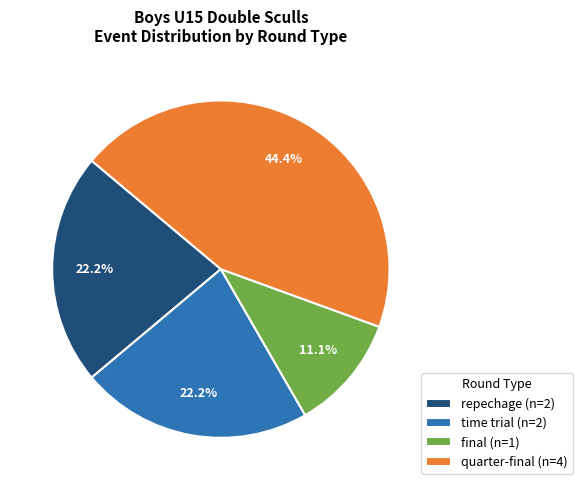

Combined, what portion of the pie is time trial (n=2) and repechage (n=2)?

44.4%